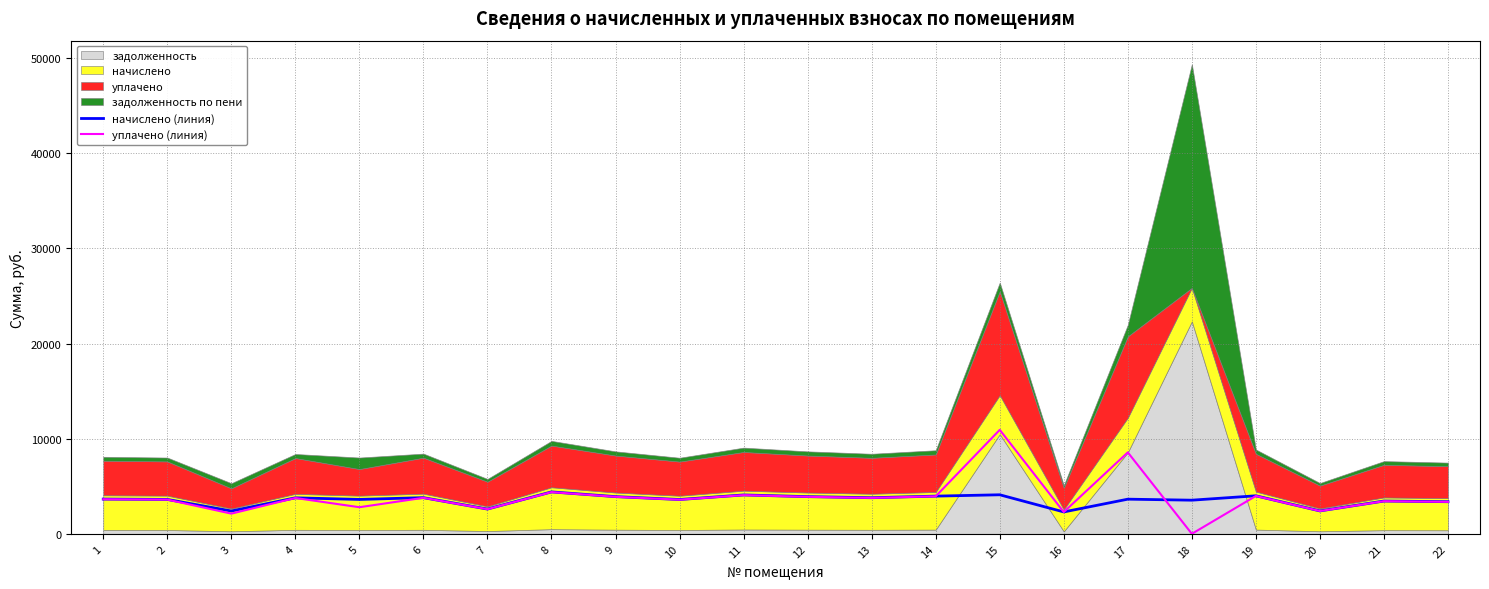

The value of начислено (линия) at 18 is 2017.4. True or false?

False